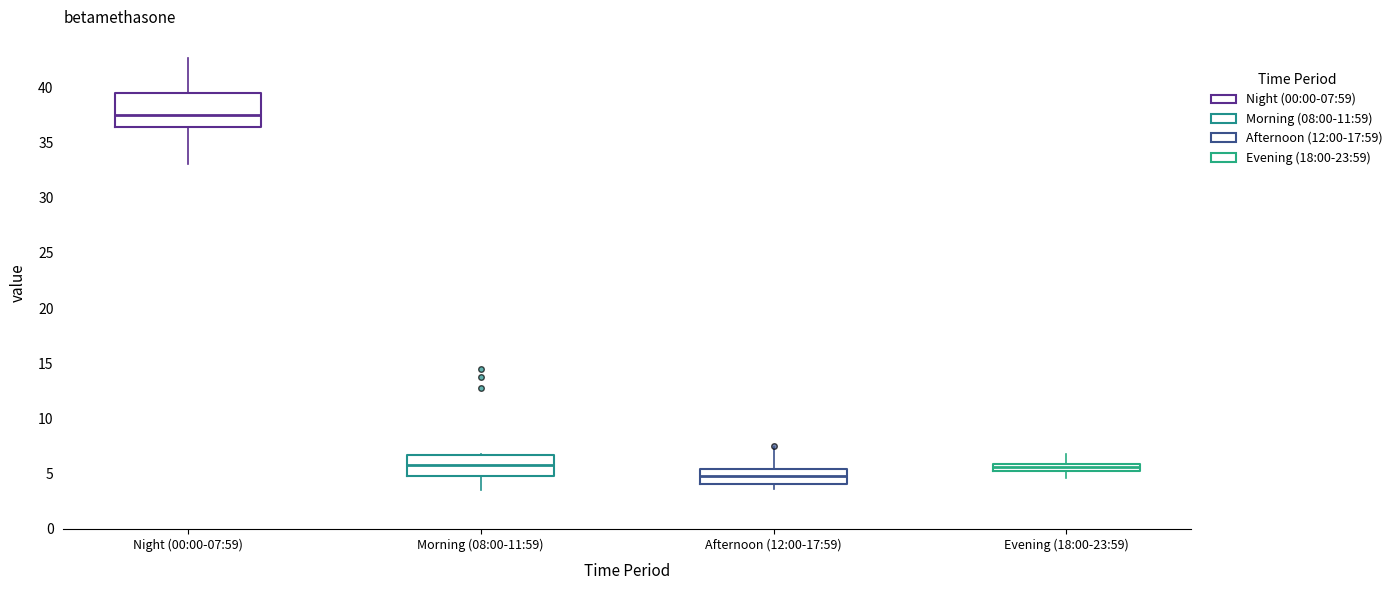

Where is the upper edge of the box for Evening (18:00-23:59) on the y-axis? The values are not printed on the chart, so give them approximately, as read against the axis.

6.0